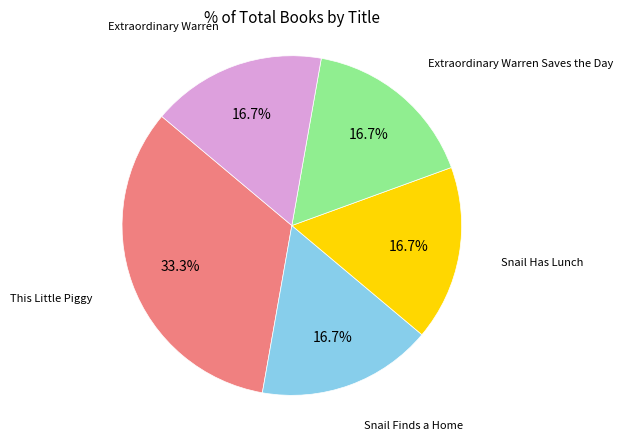

Does any single category account for the majority?

No